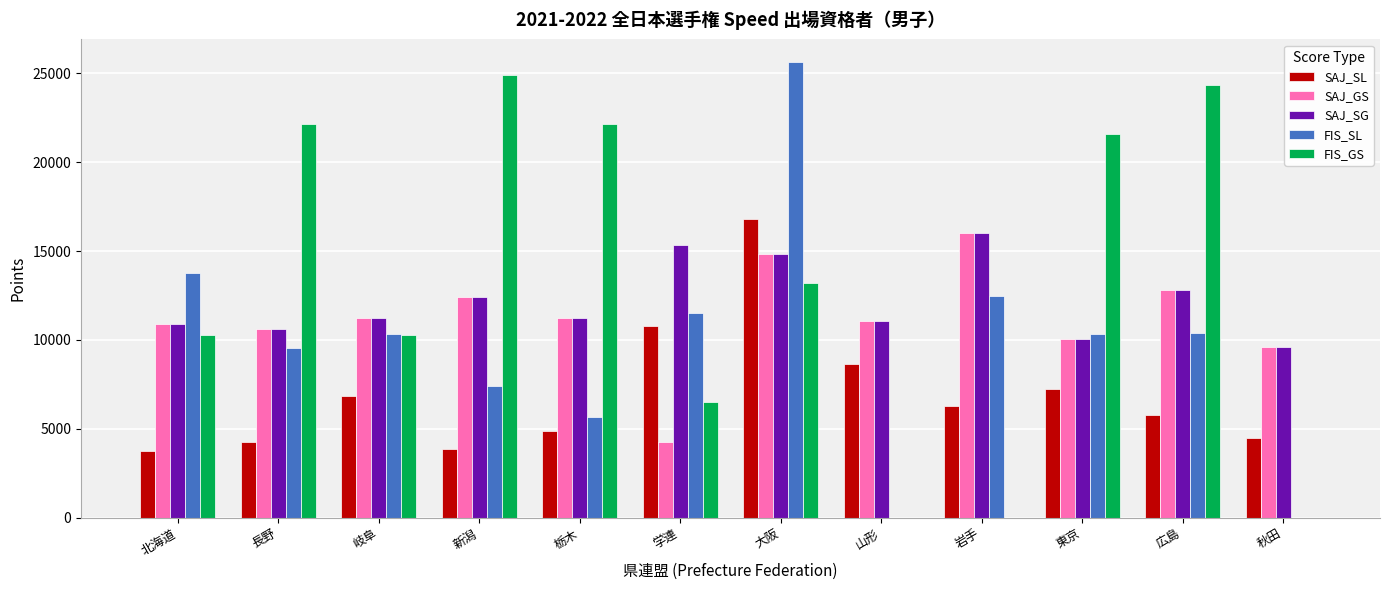

What value does the SAJ_SG series have at 学連?

15328